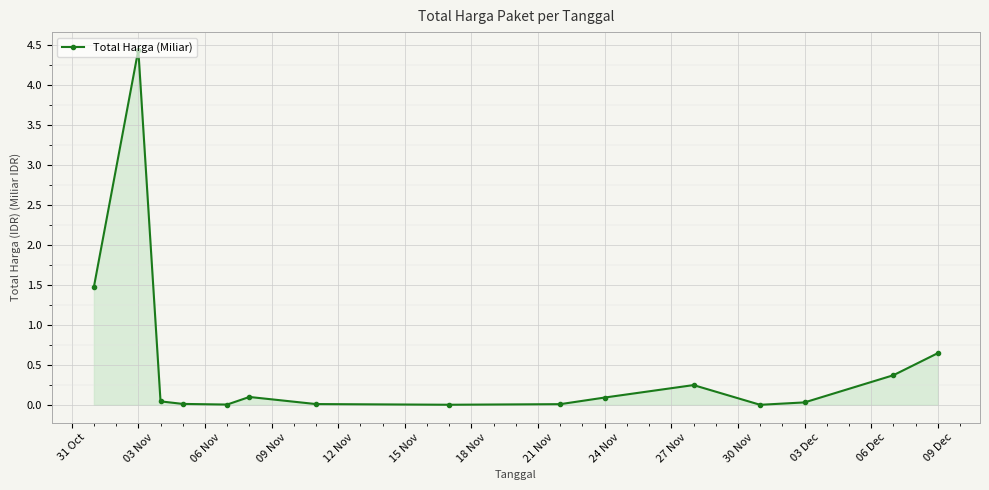

What is the value of the 10th point from the left?

0.1